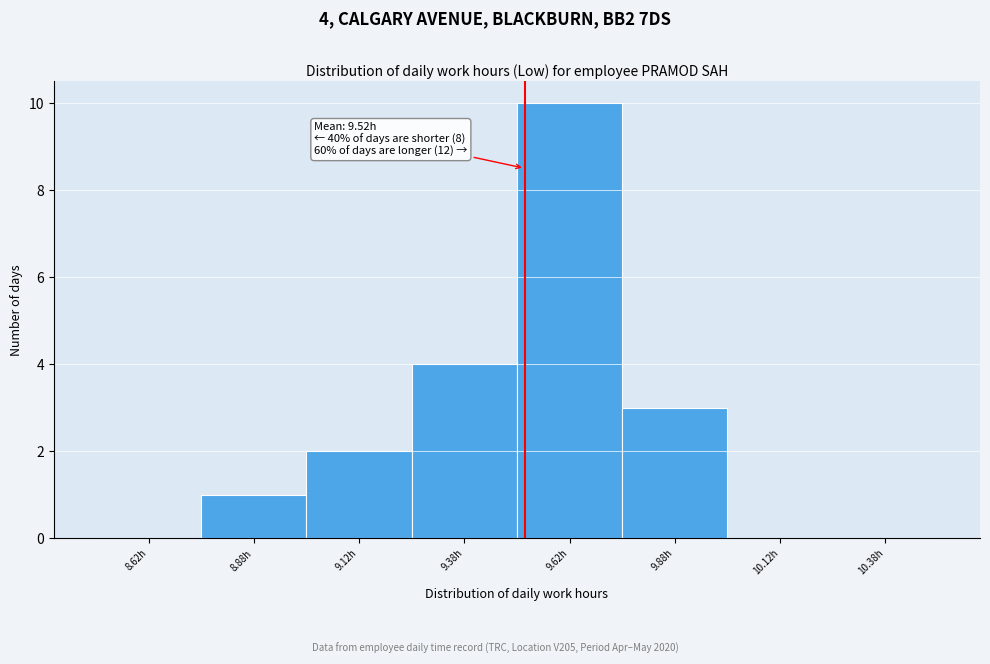

Over which range of the x-axis is the bar tallest?

9.50 to 9.75